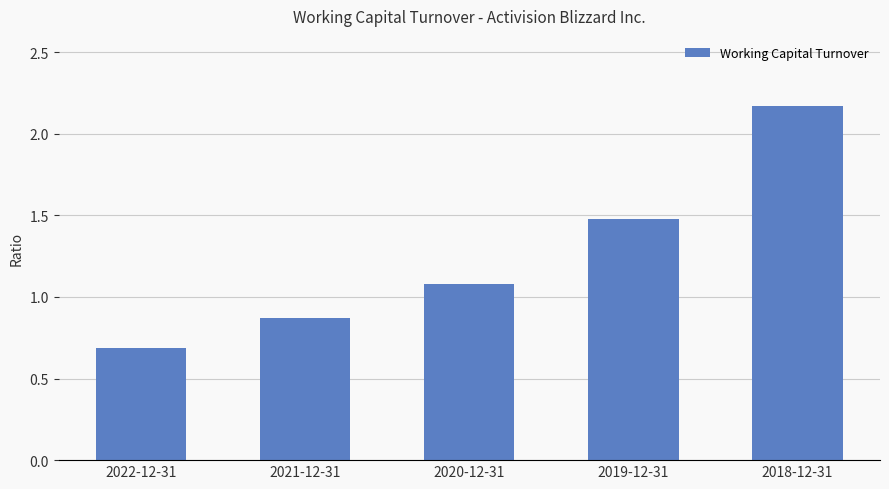

True or false: the data shows 0.7 at 2018-12-31.

False